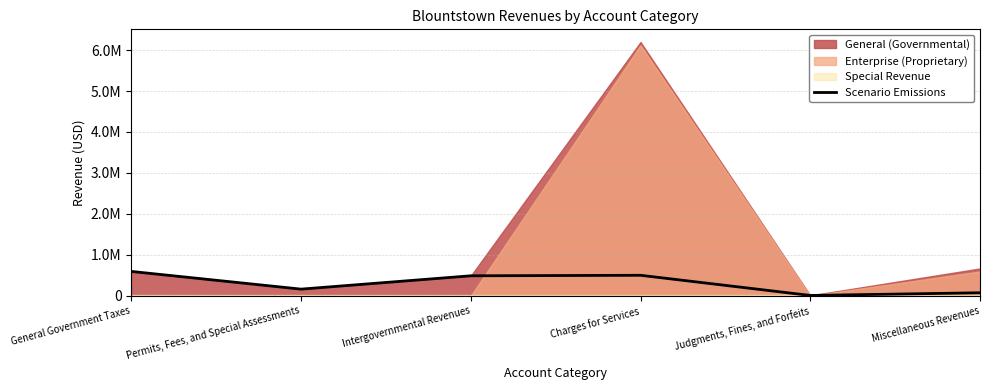

How many points are lower than both their immediate neighbors (excluding endpoints)?

2